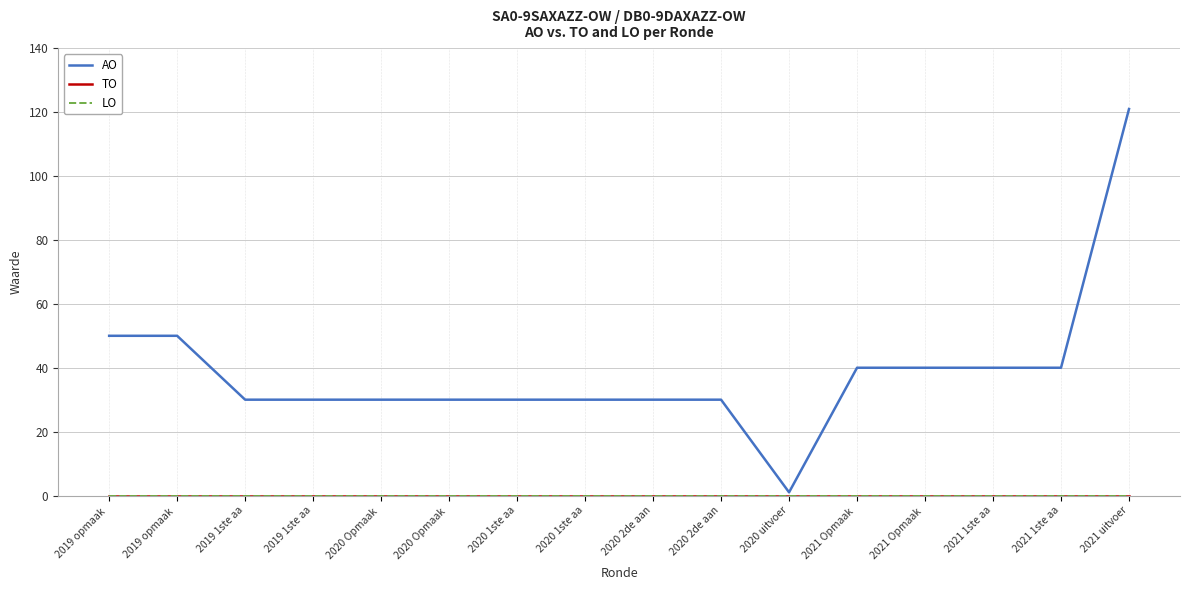

Is this an area chart (filled region under the line)?

No